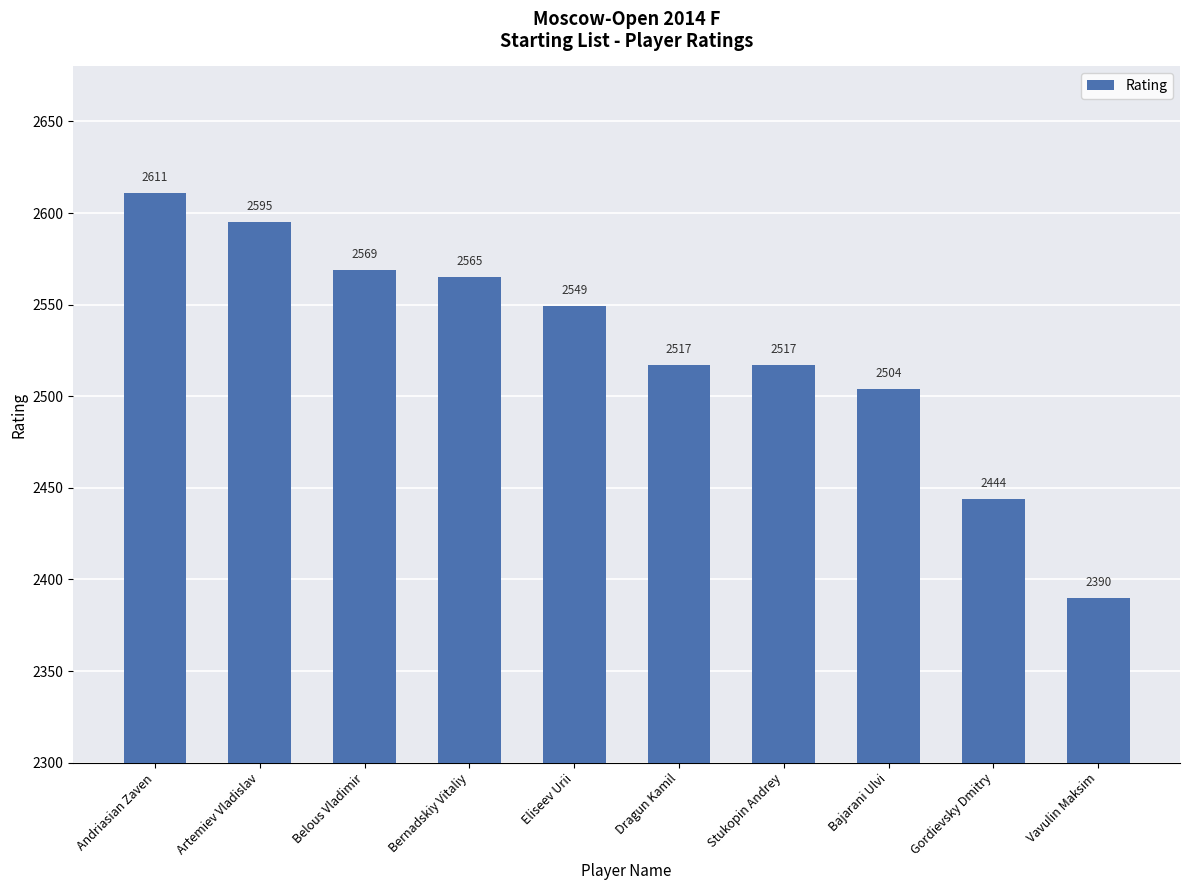

What is the value of the 6th bar from the left?

2517